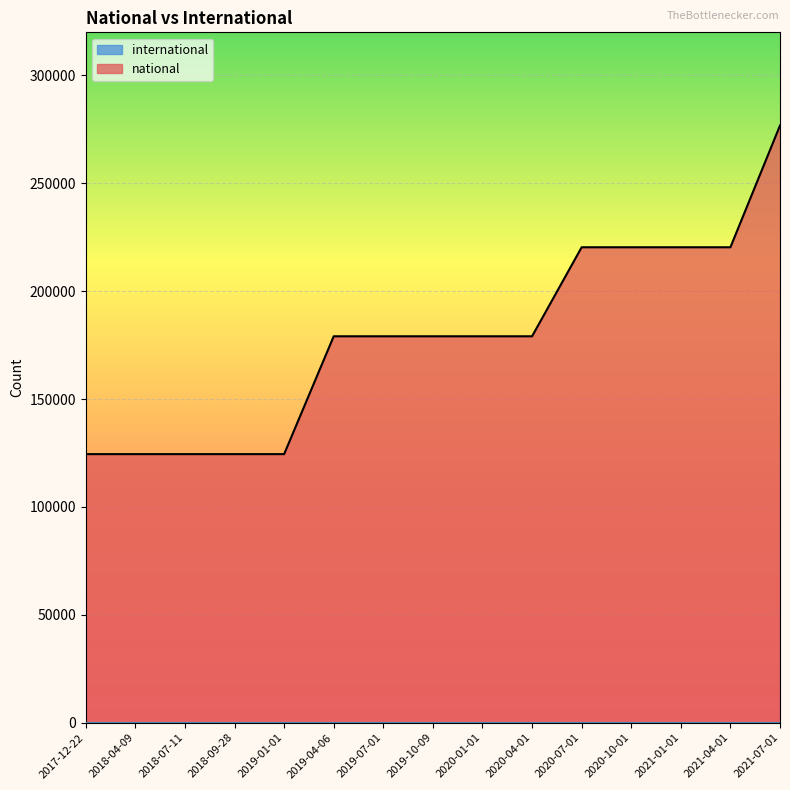

What is the change in value from 2018-09-28 to 2020-07-01?

+95878